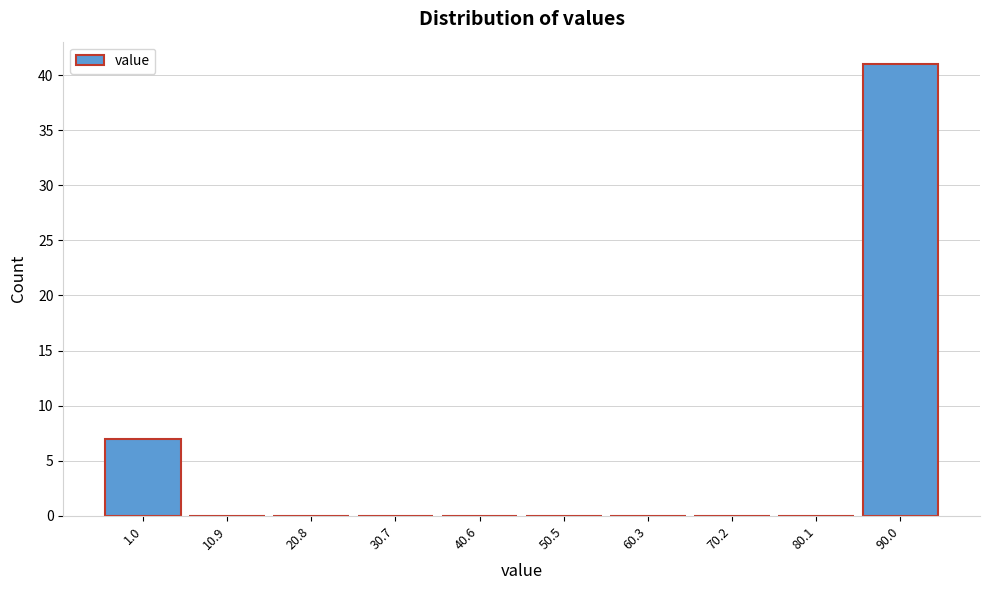

Reading left to right, list all the values displayed in this chart.

1.0=7	10.9=0	20.8=0	30.7=0	40.6=0	50.5=0	60.3=0	70.2=0	80.1=0	90.0=41